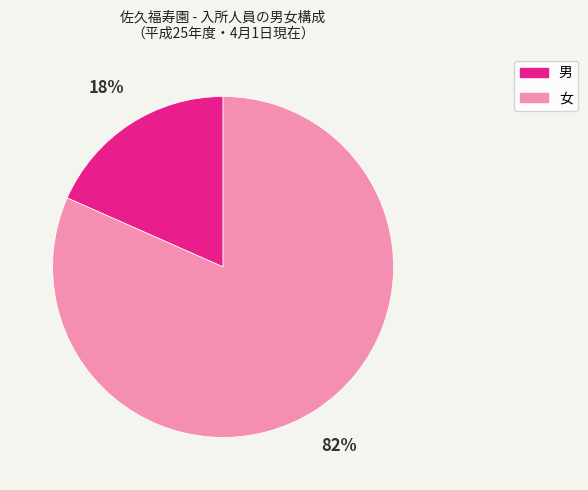

Is it true that 女 is 93% of the pie?

False